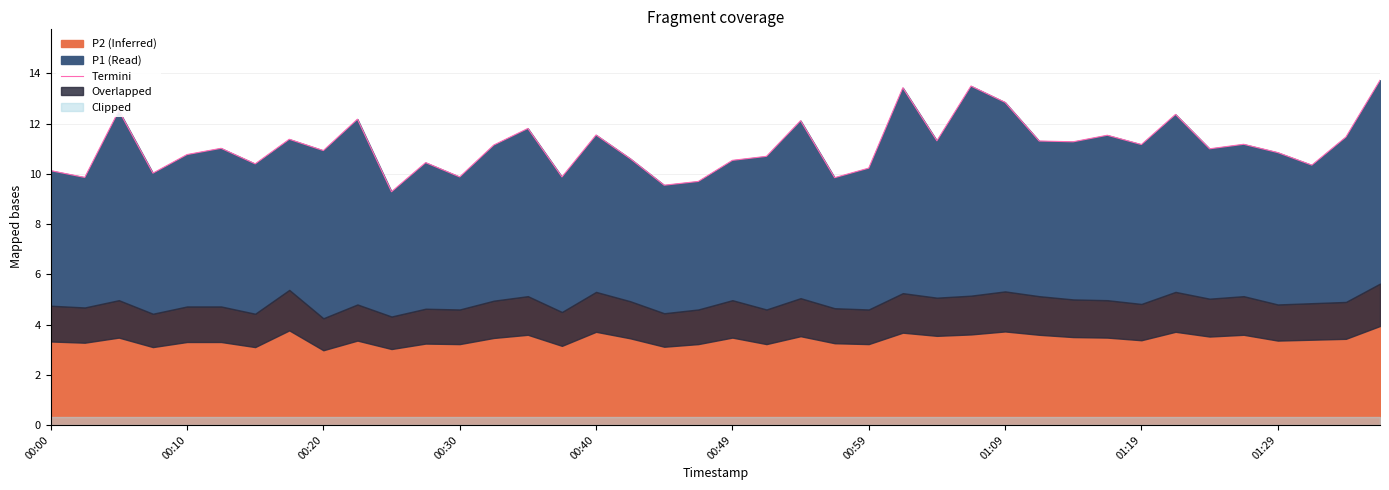

What is the value of the 1st point from the left?

10.1